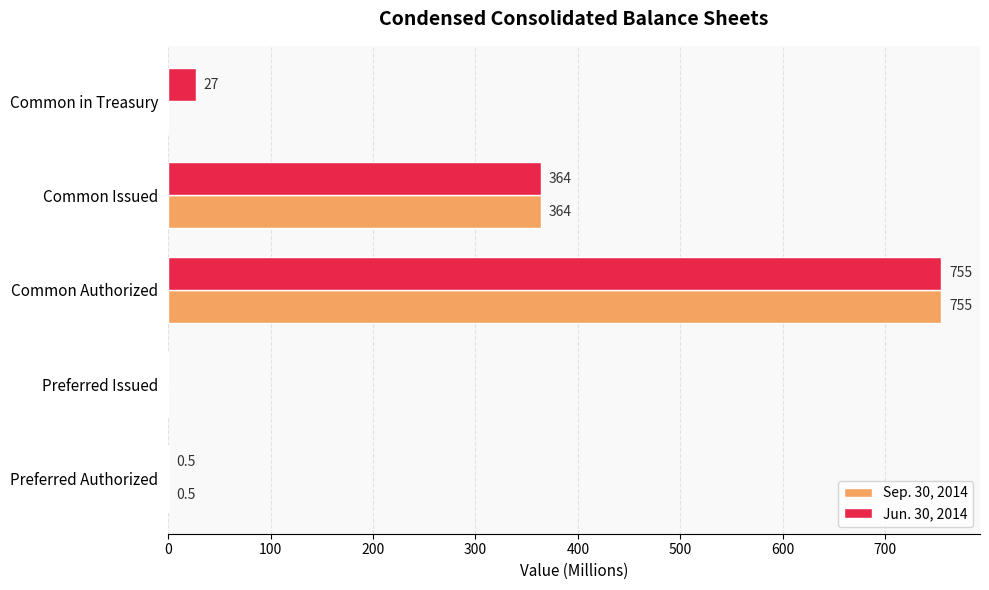

Which label corresponds to the largest value in the chart?

Common Authorized